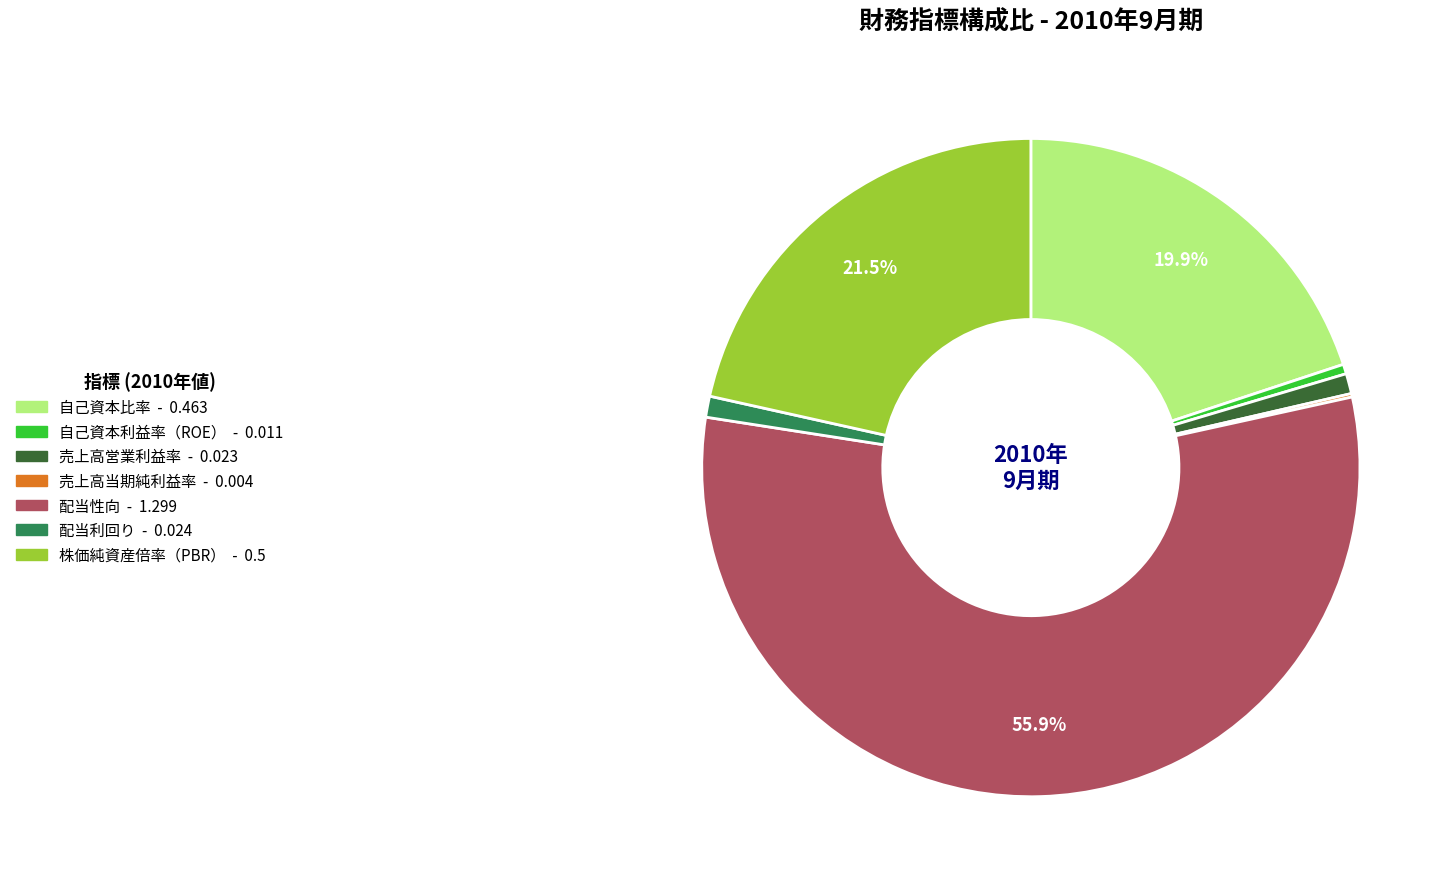

True or false: 売上高営業利益率 accounts for 15% of the total.

False